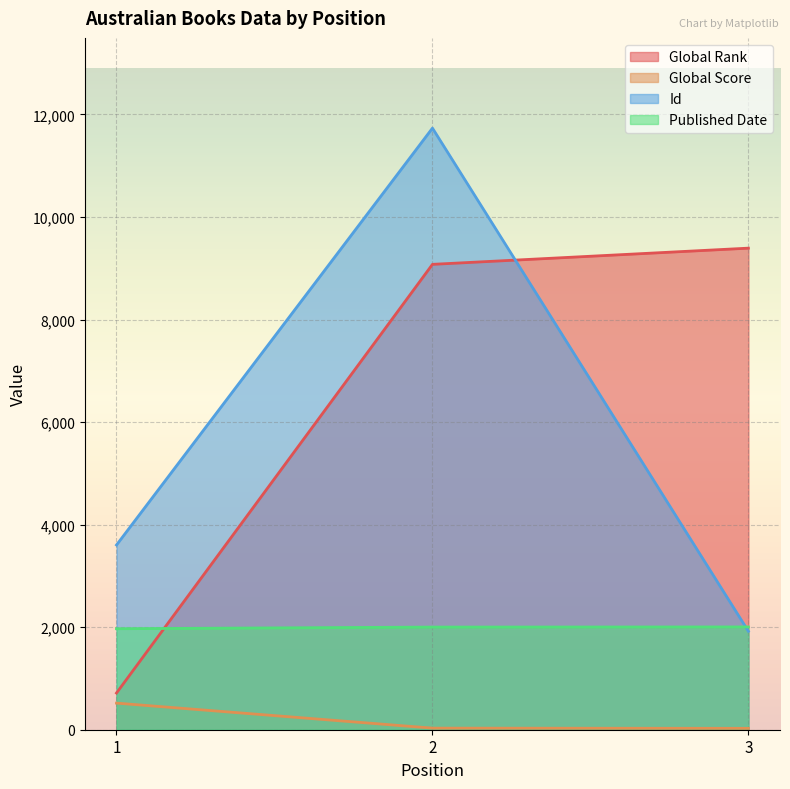

What is the difference between the second highest and minimum values in the Global Rank series?

8361